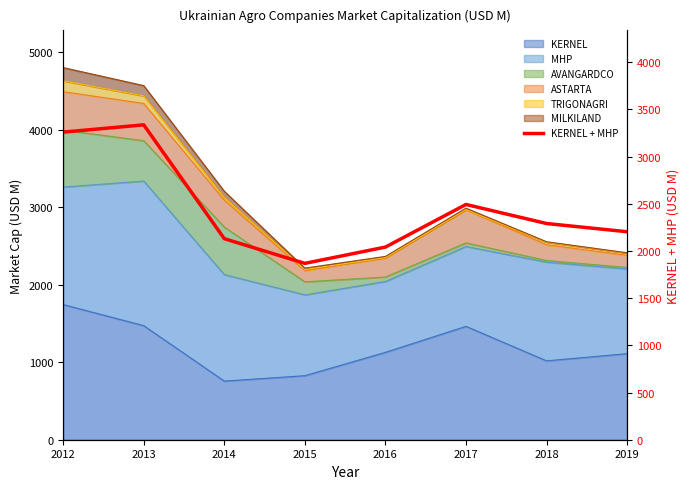

What is the difference between the values at 2018 and 2016?

249.6